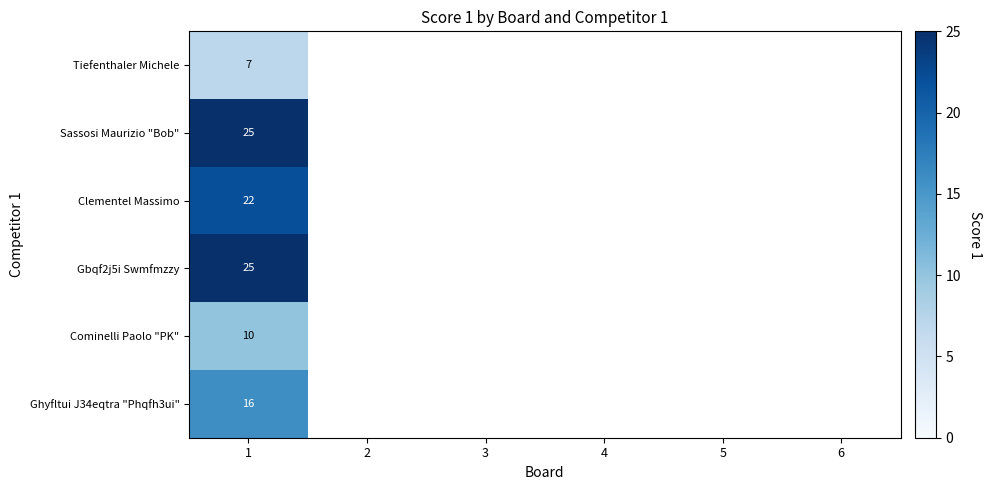

At which category is the sum across all series the highest?

1